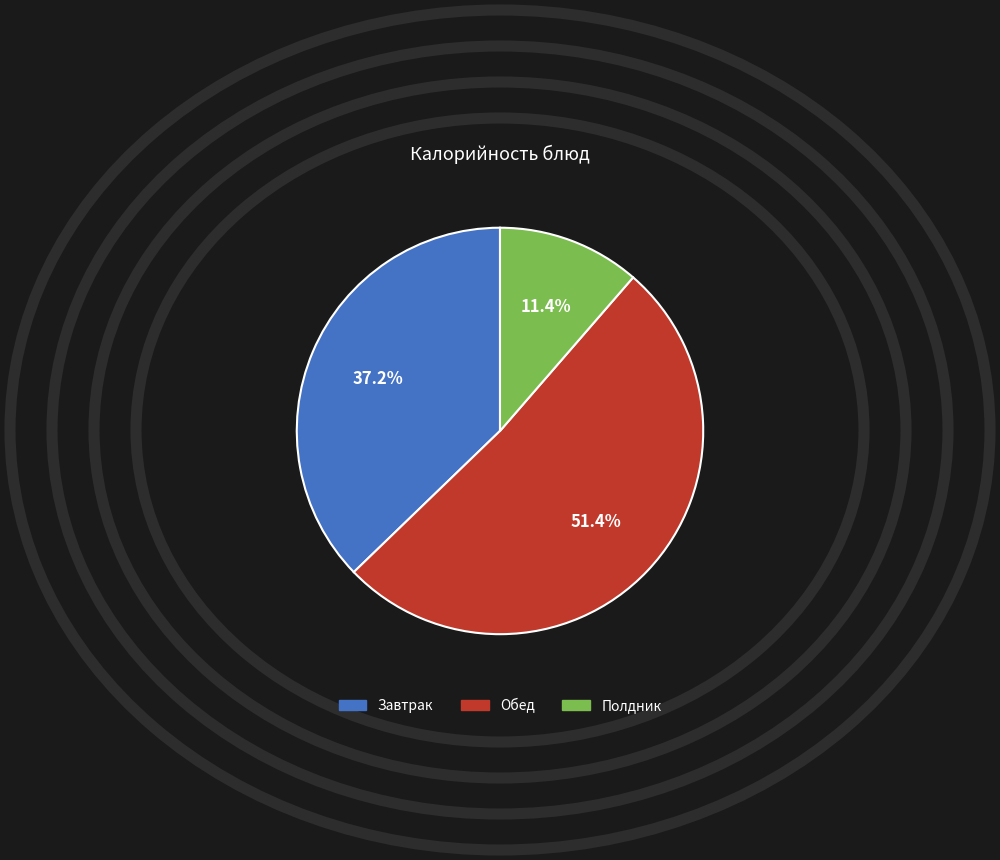

Is there any slice that represents more than half of the pie?

Yes